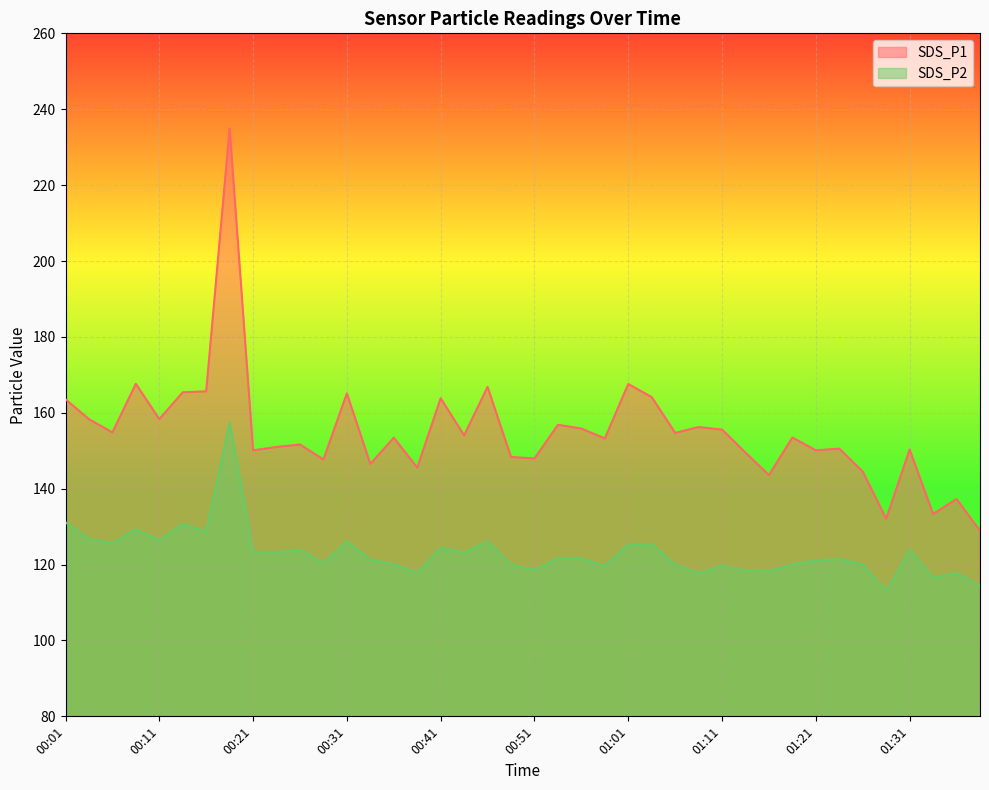

Reading left to right, what are all the values shown in this chart?

SDS_P1: 163.6	158.3	154.8	167.6	158.3	165.4	165.7	234.9	150.1	151.0	151.6	147.7	165.1	146.5	153.4	145.6	163.8	154.1	166.8	148.3	147.9	156.8	155.8	153.2	167.6	164.1	154.7	156.2	155.6	149.5	143.6	153.5	150.1	150.6	144.5	132.1	150.3	133.3	137.3	128.9
SDS_P2: 131.1	126.7	125.6	129.3	126.4	130.7	128.7	157.4	123.2	123.2	123.9	120.3	126.0	121.2	120.1	117.8	124.5	123.2	126.1	120.0	118.6	121.6	121.7	119.6	125.2	125.4	120.0	117.7	119.8	118.3	118.2	120.0	121.1	121.5	120.0	113.0	123.8	116.5	117.8	114.5